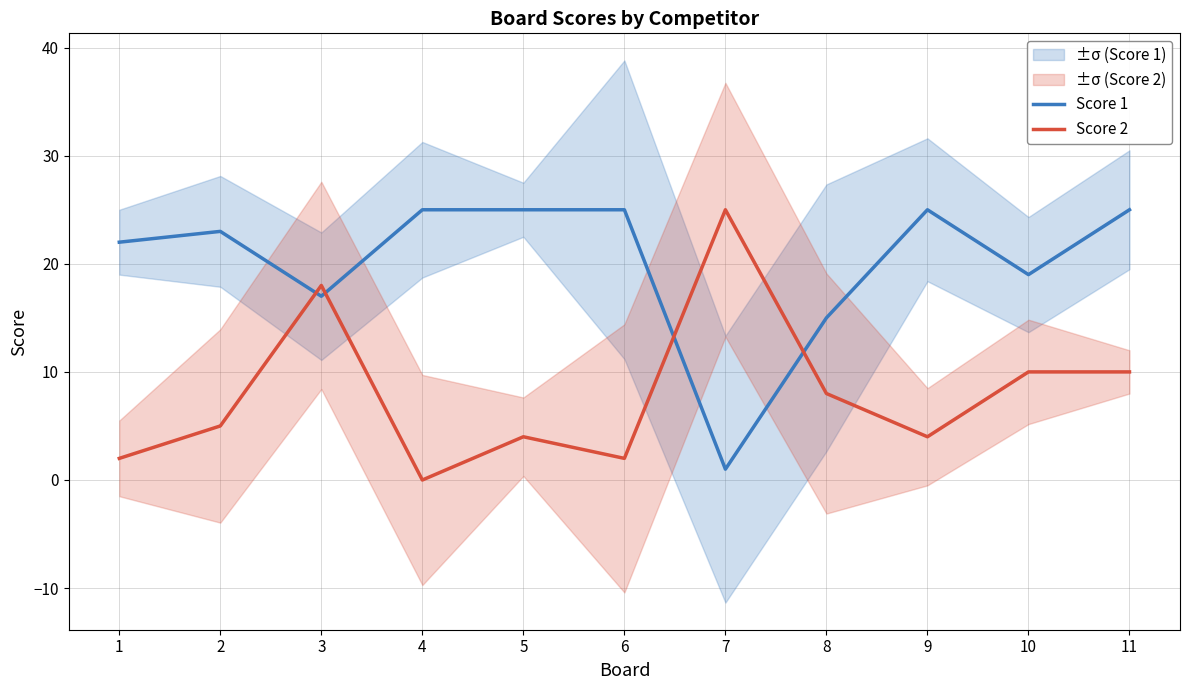

What is the difference between the highest and lowest values at 2?

18